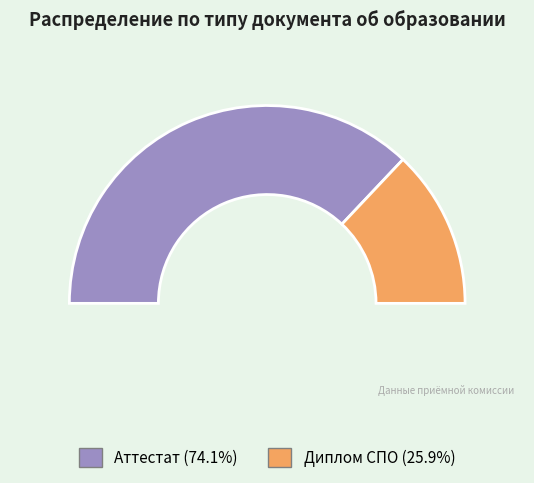

Is there any slice that represents more than half of the pie?

Yes